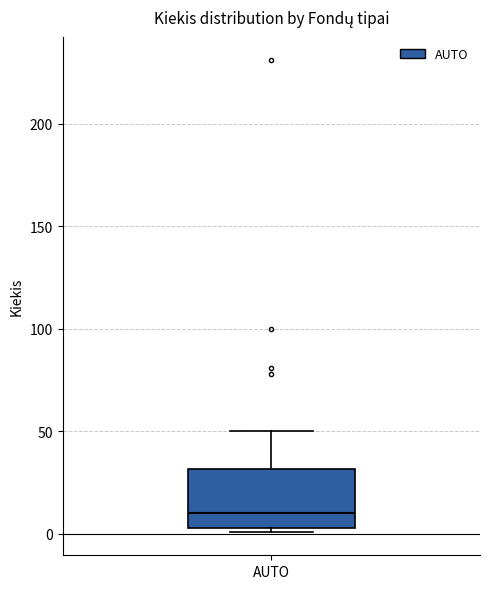

Transcribe this box plot: give where the median line is, the range the box spans, and where the two whiskers end, as read against the y-axis. The values are not printed on the chart, so give them approximately, as read against the axis.

median 10, box 5 to 30, whiskers 0 to 50